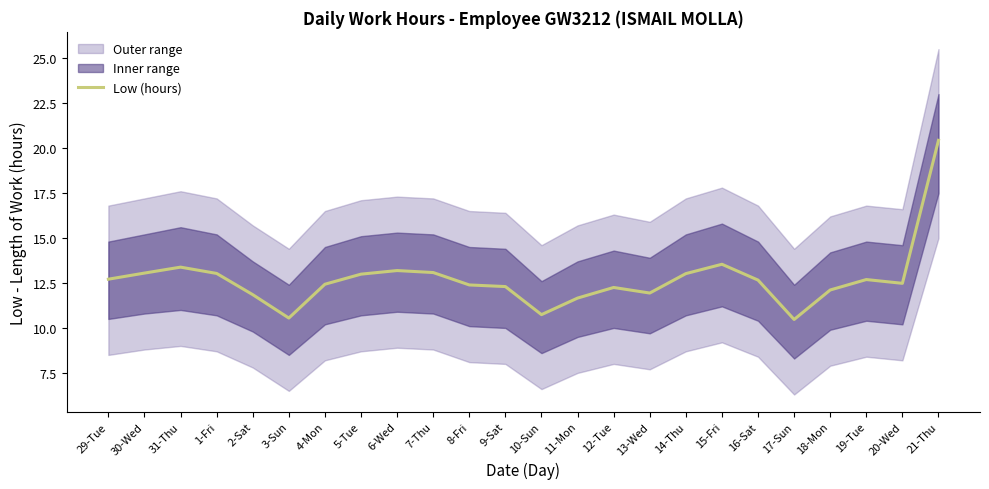

Reading left to right, list all the values displayed in this chart.

29-Tue=12.7	30-Wed=13.1	31-Thu=13.4	1-Fri=13.0	2-Sat=11.8	3-Sun=10.6	4-Mon=12.4	5-Tue=13.0	6-Wed=13.2	7-Thu=13.1	8-Fri=12.4	9-Sat=12.3	10-Sun=10.7	11-Mon=11.7	12-Tue=12.2	13-Wed=11.9	14-Thu=13.0	15-Fri=13.5	16-Sat=12.7	17-Sun=10.5	18-Mon=12.1	19-Tue=12.7	20-Wed=12.5	21-Thu=20.4